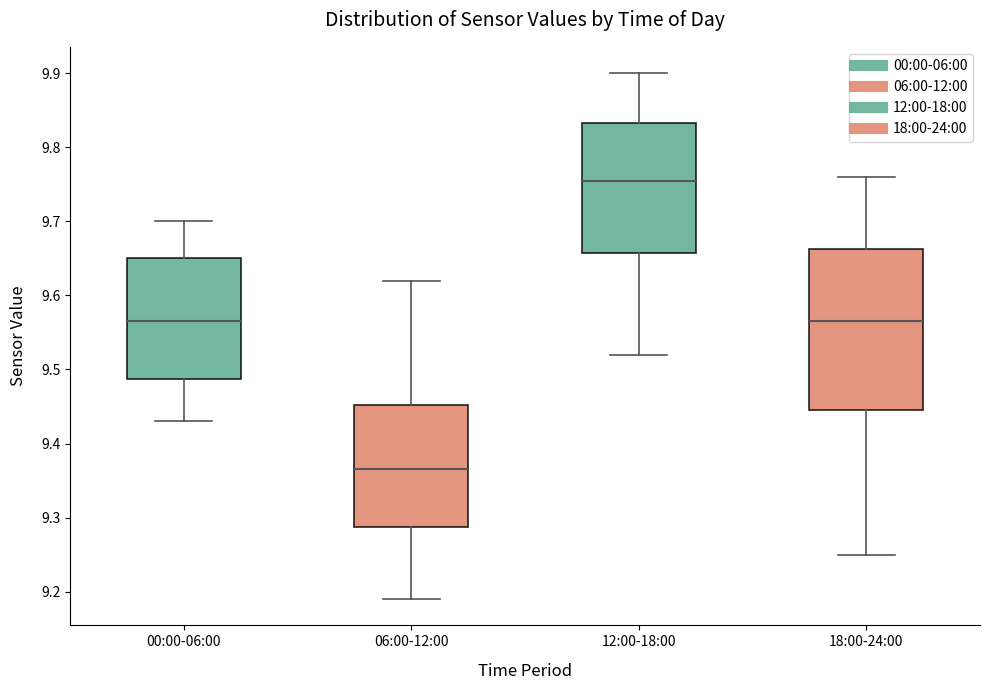

Reading left to right, transcribe this box plot: for each box, give where its median line is, the range the box spans, and where its two whiskers end, as read against the y-axis. The values are not printed on the chart, so give them approximately, as read against the axis.

00:00-06:00: median 9.57, box 9.49 to 9.65, whiskers 9.43 to 9.70
06:00-12:00: median 9.37, box 9.29 to 9.45, whiskers 9.19 to 9.62
12:00-18:00: median 9.76, box 9.66 to 9.83, whiskers 9.52 to 9.90
18:00-24:00: median 9.57, box 9.45 to 9.66, whiskers 9.25 to 9.76